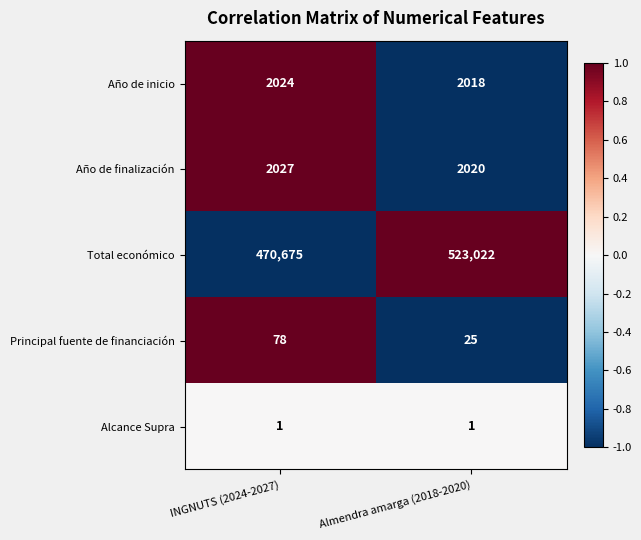

Rank the series by their maximum value, from highest to lowest.

Total económico, Año de finalización, Año de inicio, Principal fuente de financiación, Alcance Supra